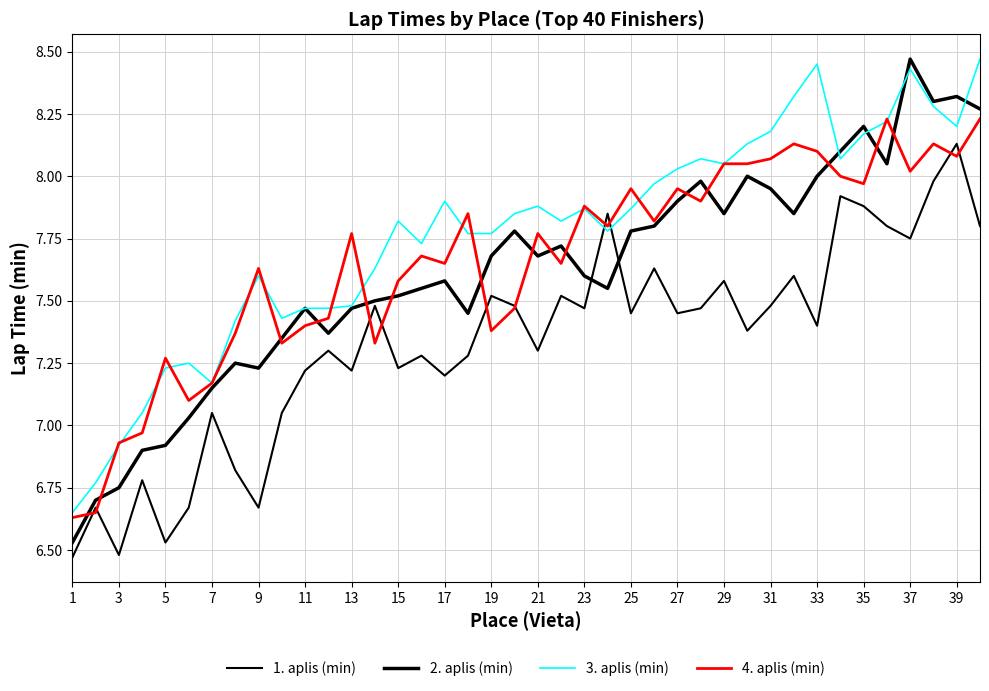

True or false: 2. aplis (min) has more than 0 points higher than both neighbors.

True